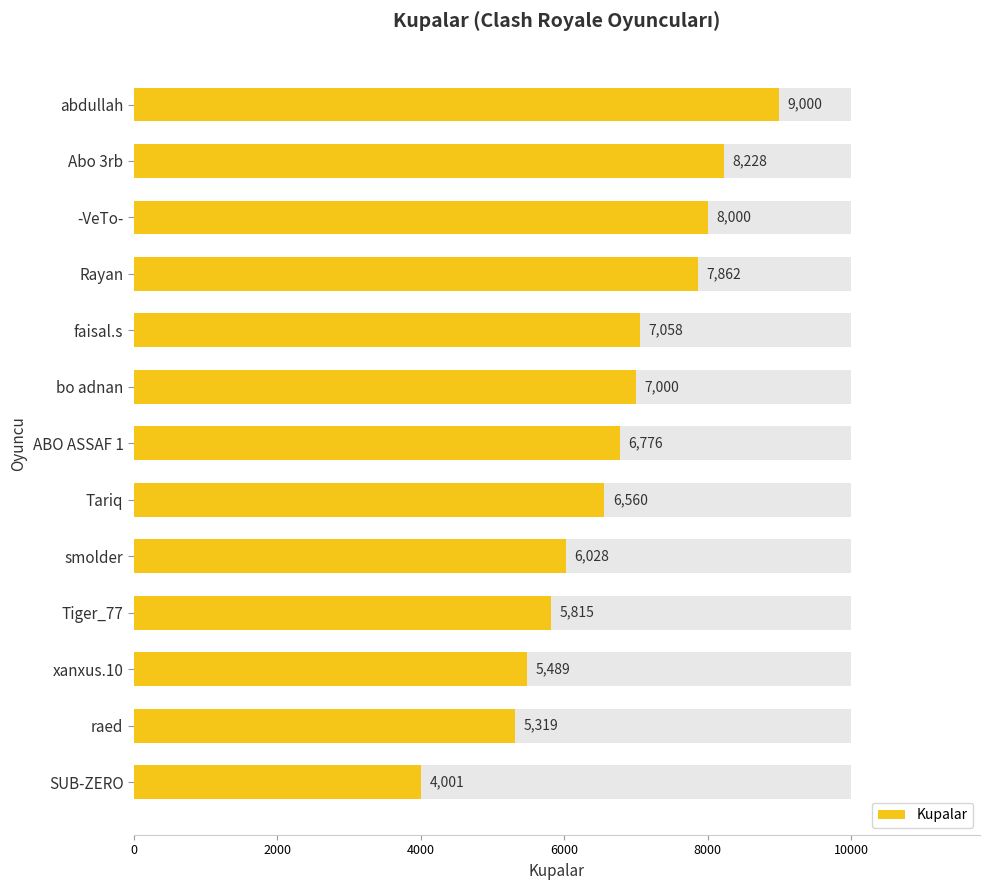

What is the minimum value shown in the chart?

4001